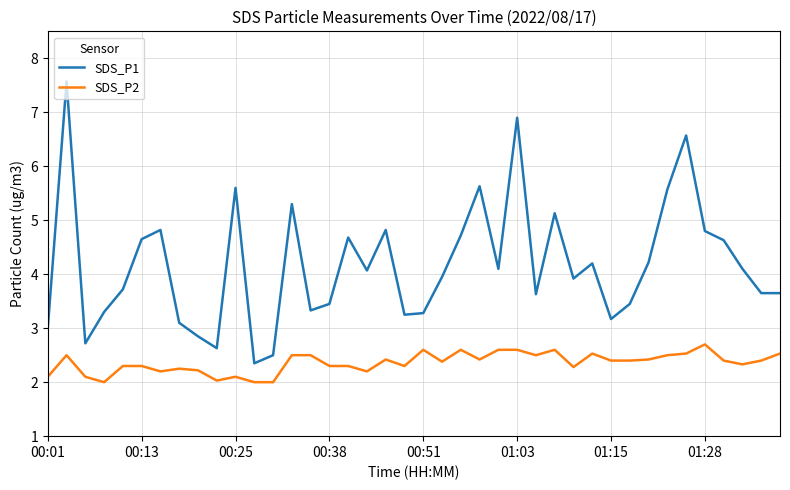

True or false: SDS_P2 and SDS_P1 intersect in this chart.

False